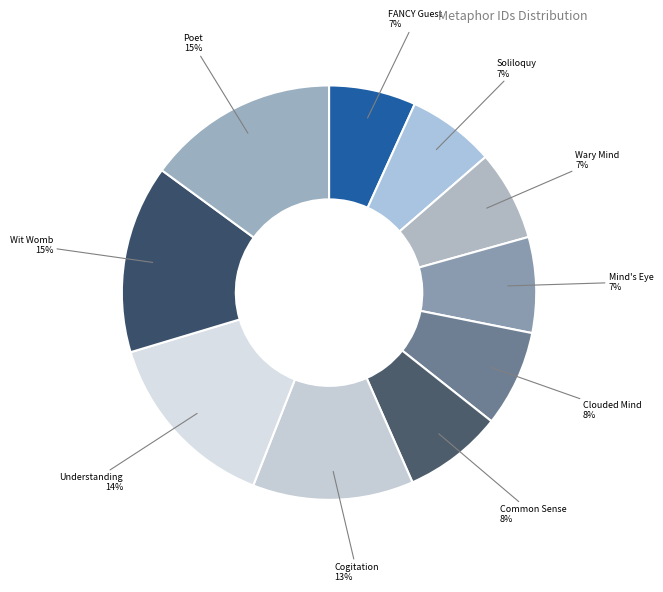

How many slices are in this pie chart?

10